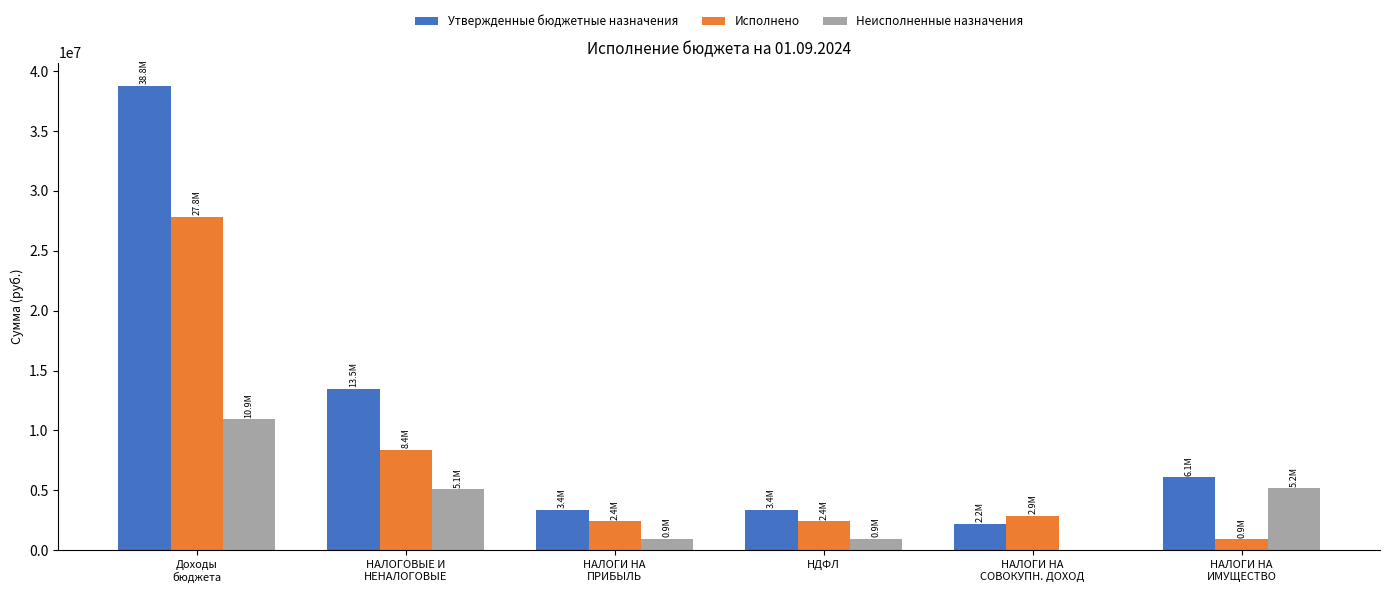

How many groups of bars are there?

6